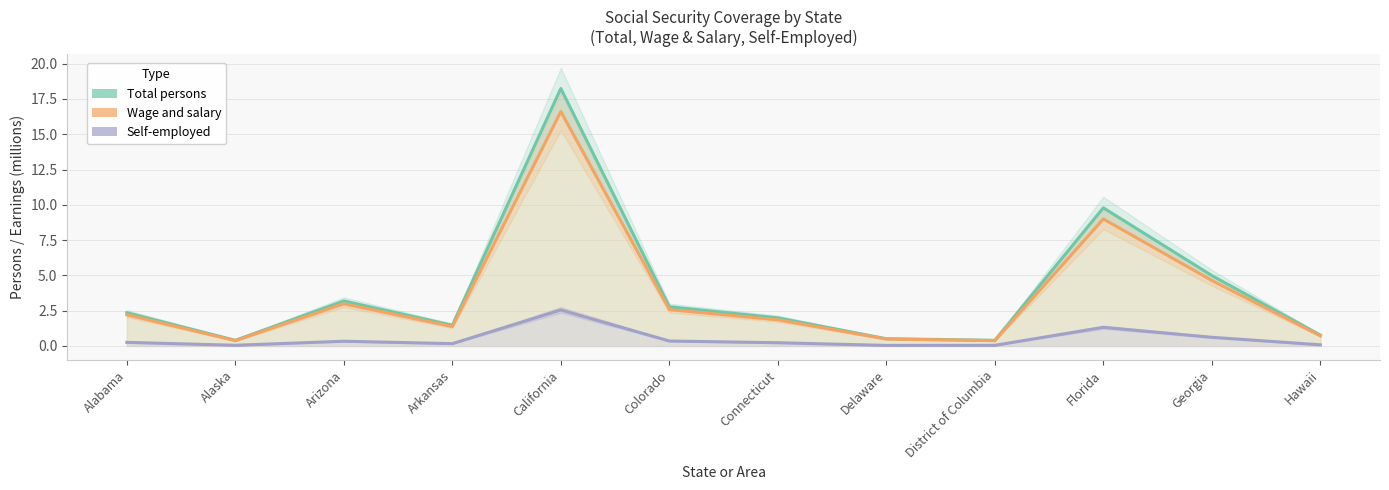

How many lines are shown in the chart?

3